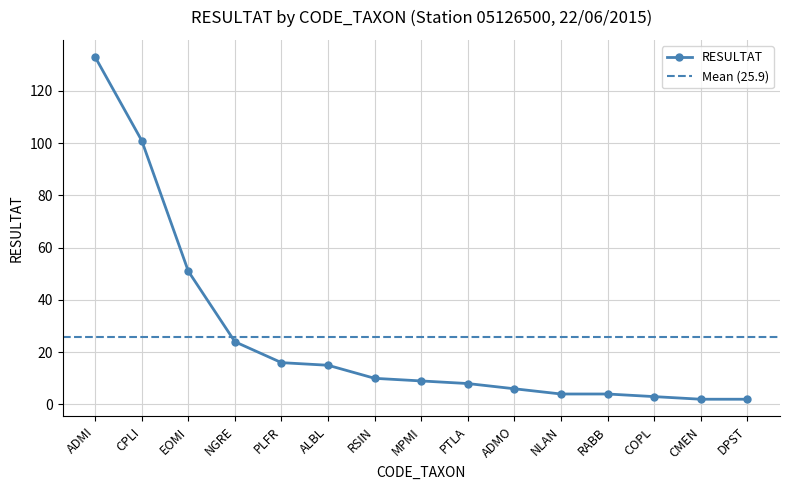

Rank the categories by value from highest to lowest.

ADMI, CPLI, EOMI, NGRE, PLFR, ALBL, RSIN, MPMI, PTLA, ADMO, NLAN, RABB, COPL, CMEN, DPST